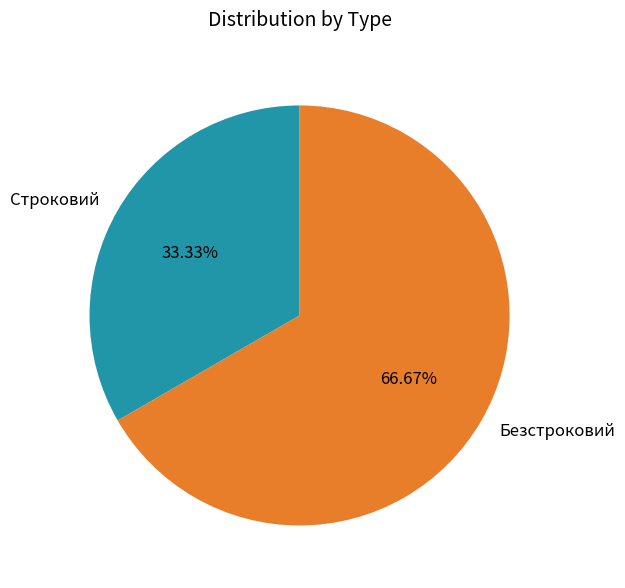

How much of the chart is everything except Строковий?

66.7%